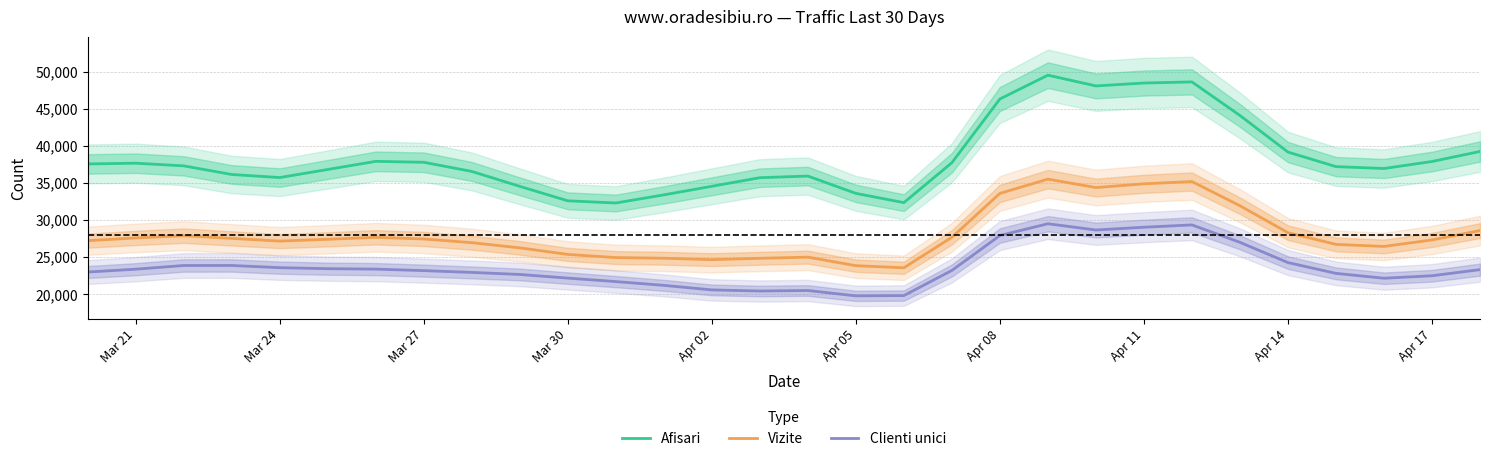

What is the approximate value of Afisari at Apr 08?

46309.1